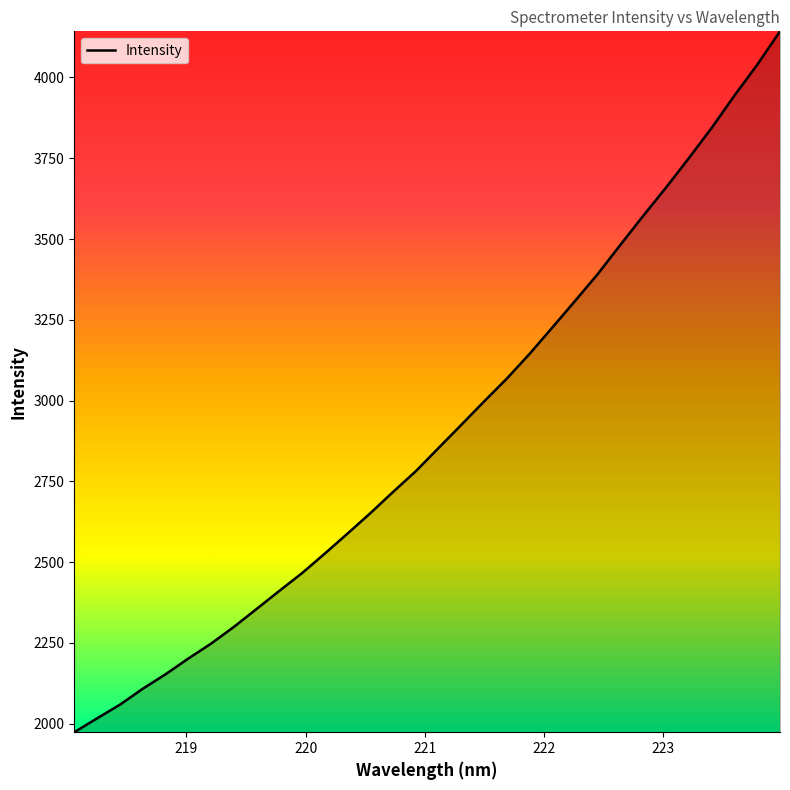

What is the difference between the maximum and minimum values?

2169.2